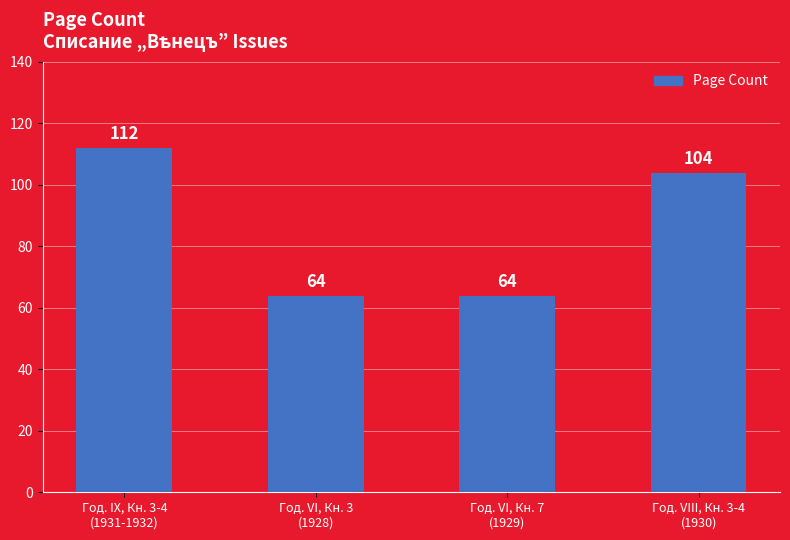

What is the maximum value shown in the chart?

112